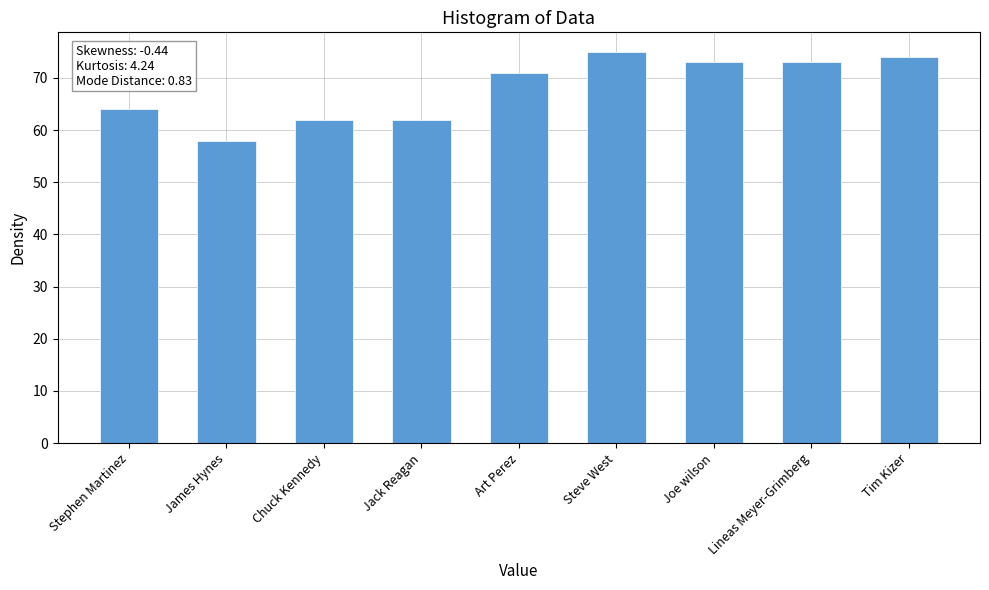

Is it true that the value at Lineas Meyer-Grimberg is 107?

False